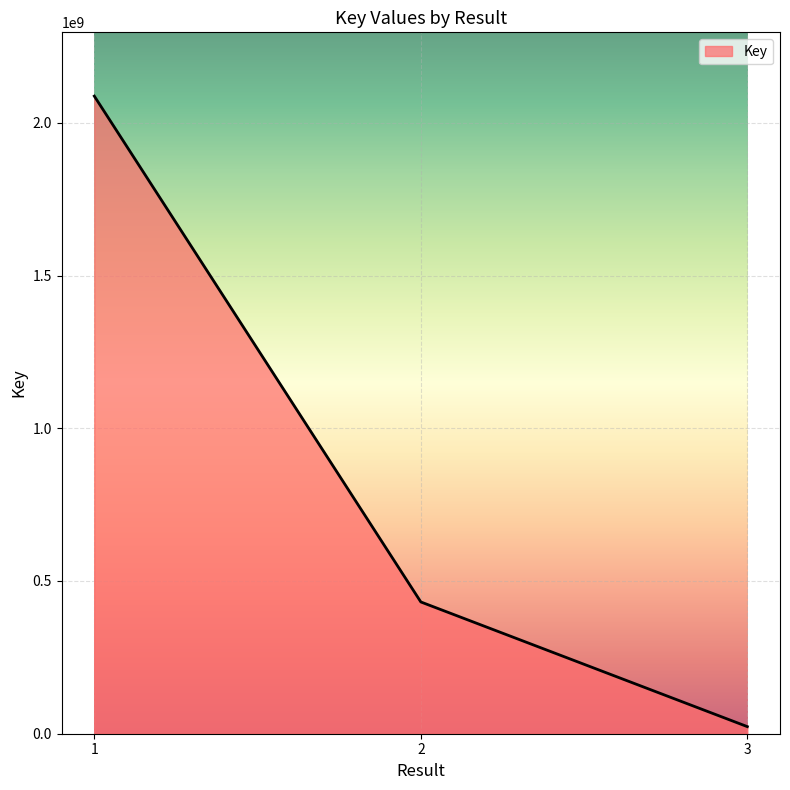

Which has a higher value, 2 or 1?

1